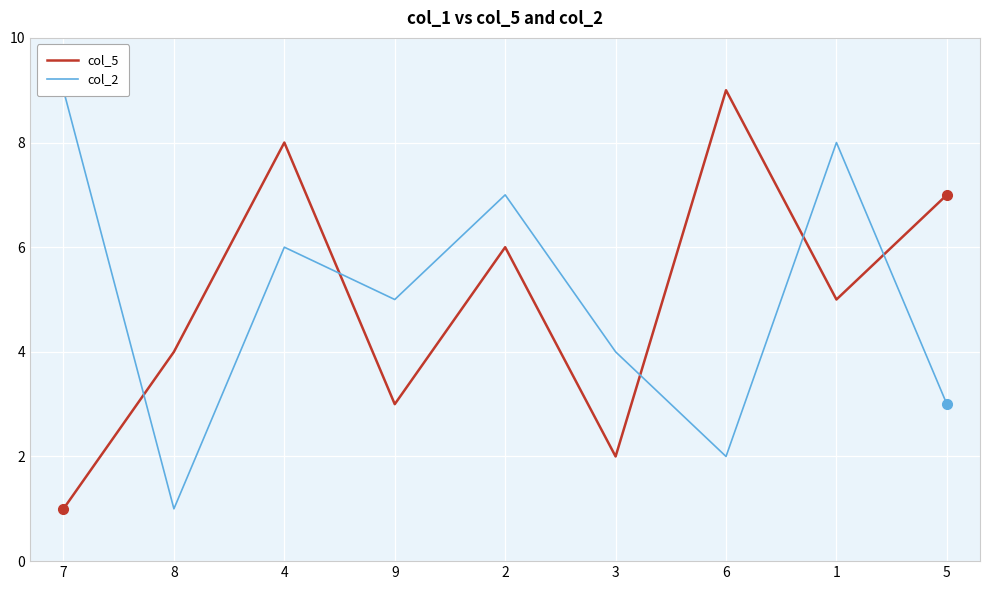

Reading left to right, extract all data points from this chart.

col_5: 7=1	8=4	4=8	9=3	2=6	3=2	6=9	1=5	5=7
col_2: 7=9	8=1	4=6	9=5	2=7	3=4	6=2	1=8	5=3